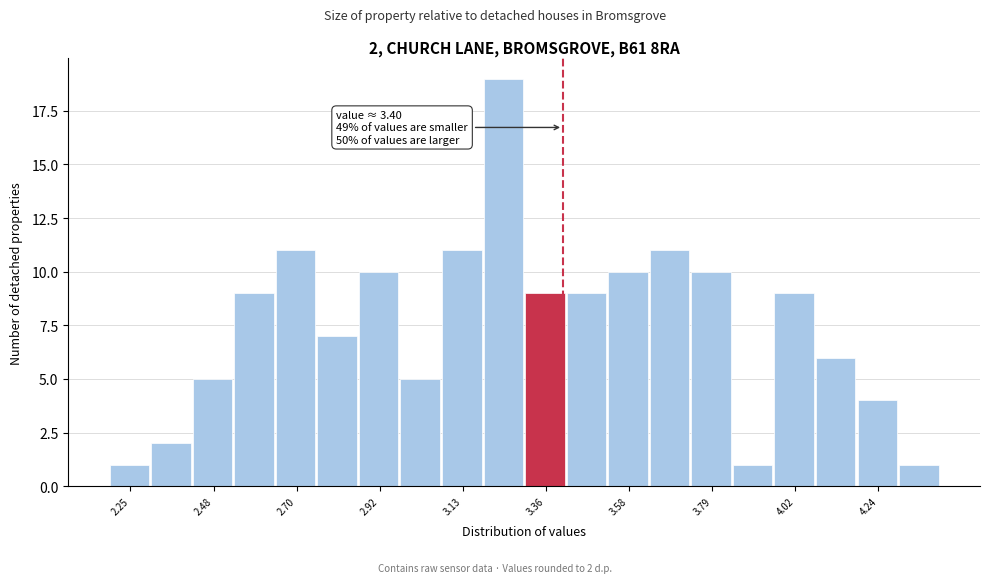

Read against the x-axis, roughly where is the centre of the tallest bar?

3.25